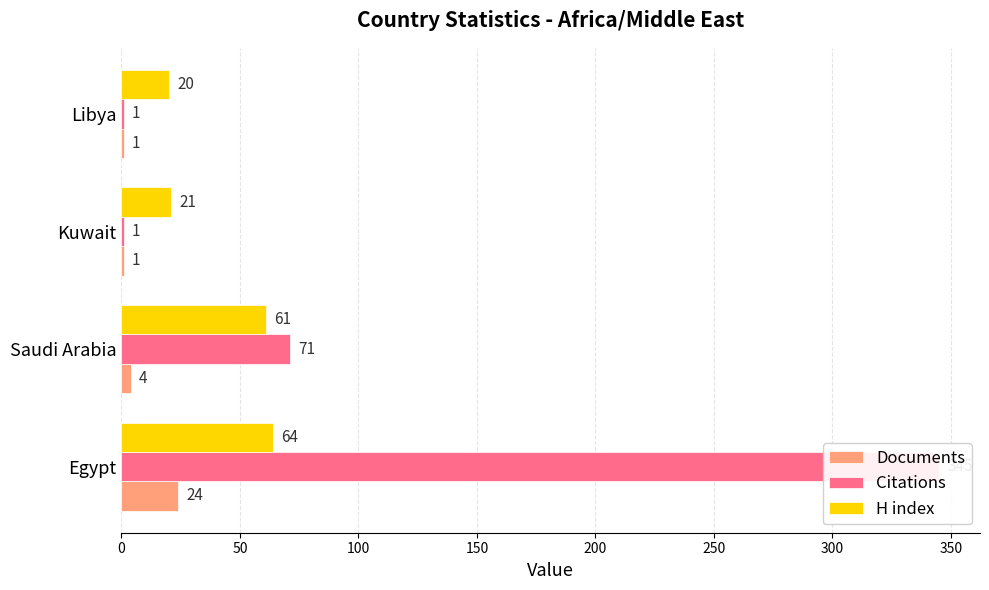

What is the value of the H index bar at the 3rd from the left?

21